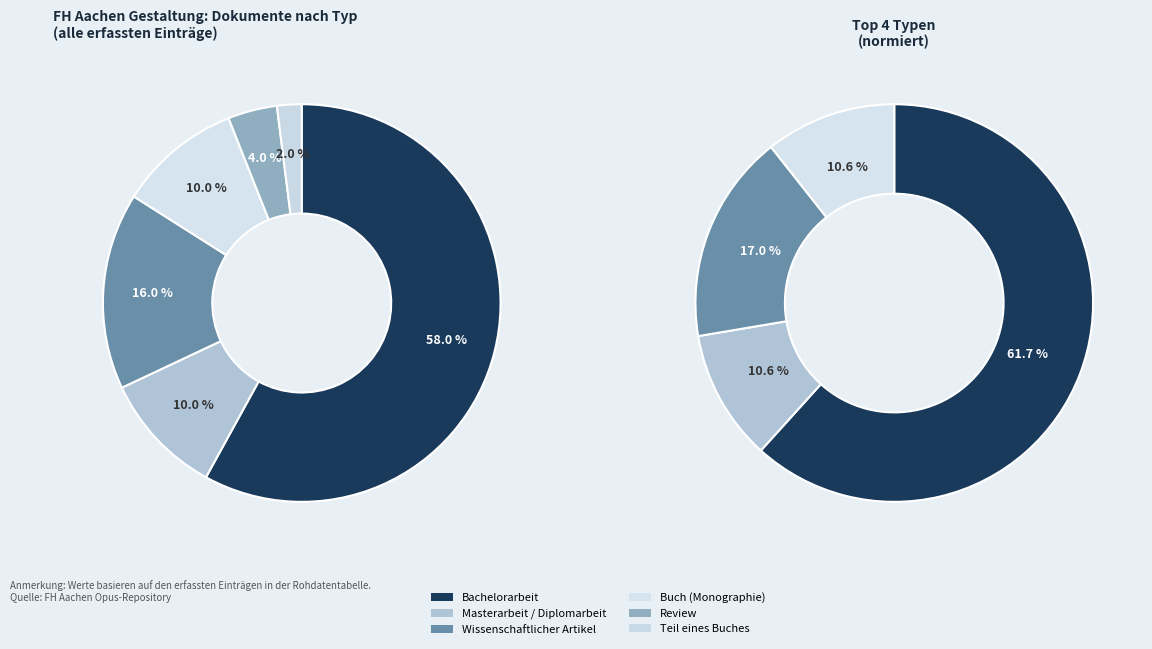

Between Masterarbeit / Diplomarbeit and Review, which is larger?

Masterarbeit / Diplomarbeit